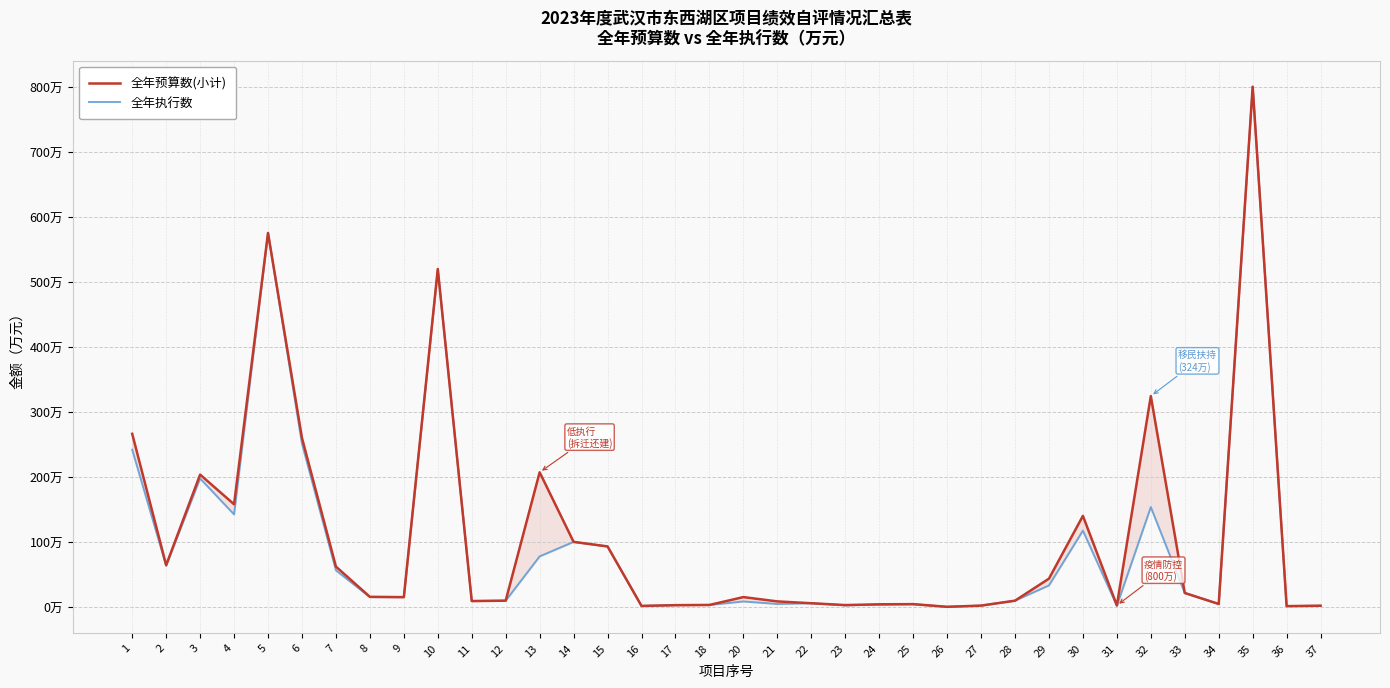

Rank the series by their average value, from lowest to highest.

全年执行数, 全年预算数(小计)